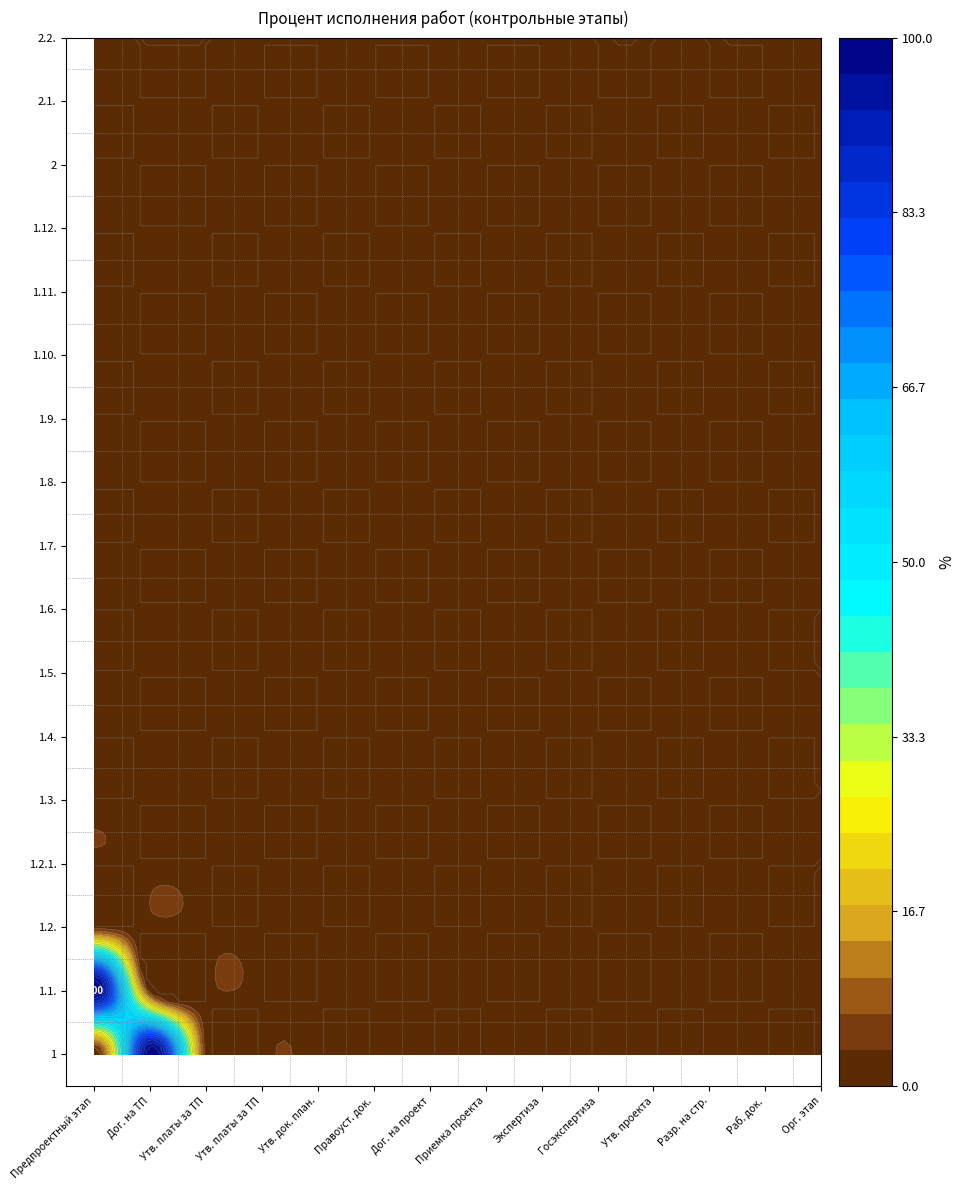

Rank the categories by 1.12. value from highest to lowest.

0, 1, 2, 3, 4, 5, 6, 7, 8, 9, 10, 11, 12, 13